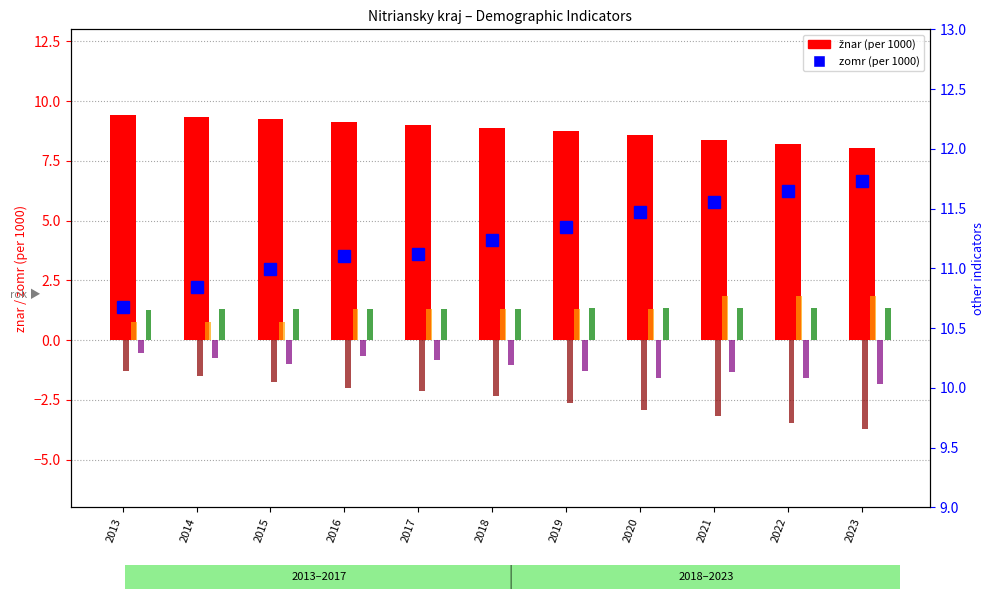

Does the chart contain any negative values?

Yes